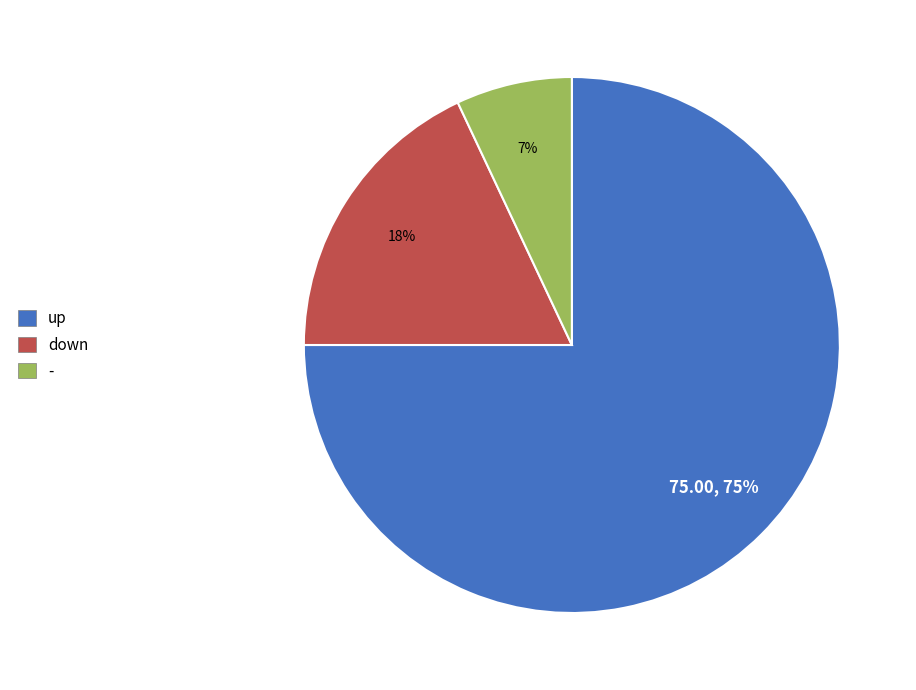

To the nearest percent, what is the difference between the down and up slice percentages?

57%